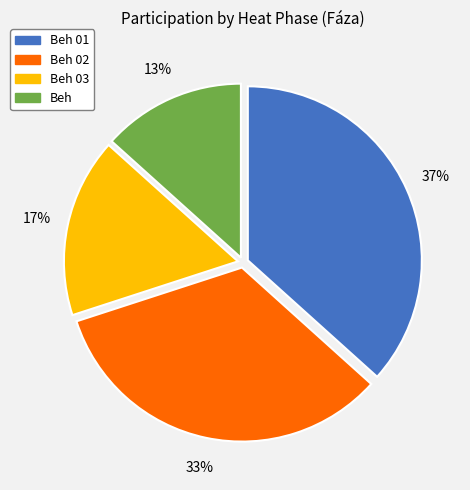

Is there any slice that represents more than half of the pie?

No